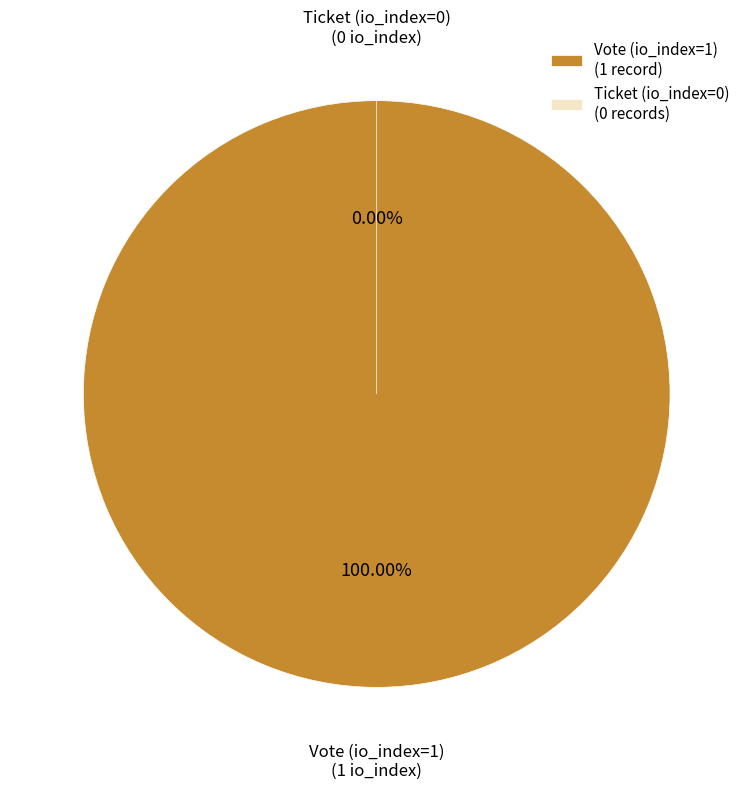

Rank the categories by value from lowest to highest.

Ticket (io_index=0), Vote (io_index=1)